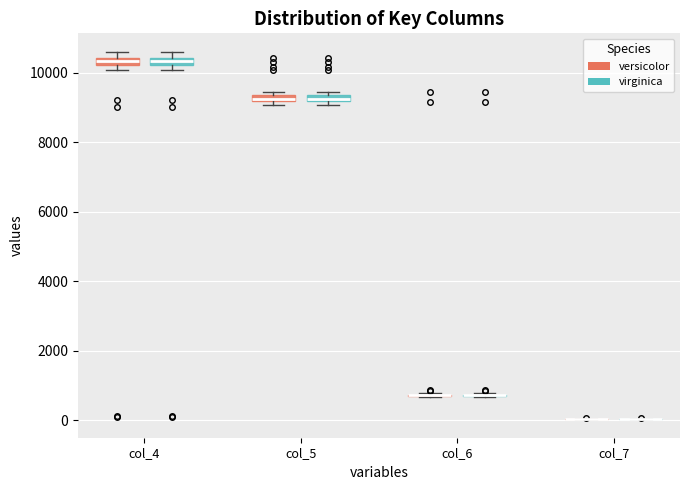

Where is the lower edge of the box for col_5 (virginica) on the y-axis? The values are not printed on the chart, so give them approximately, as read against the axis.

9200